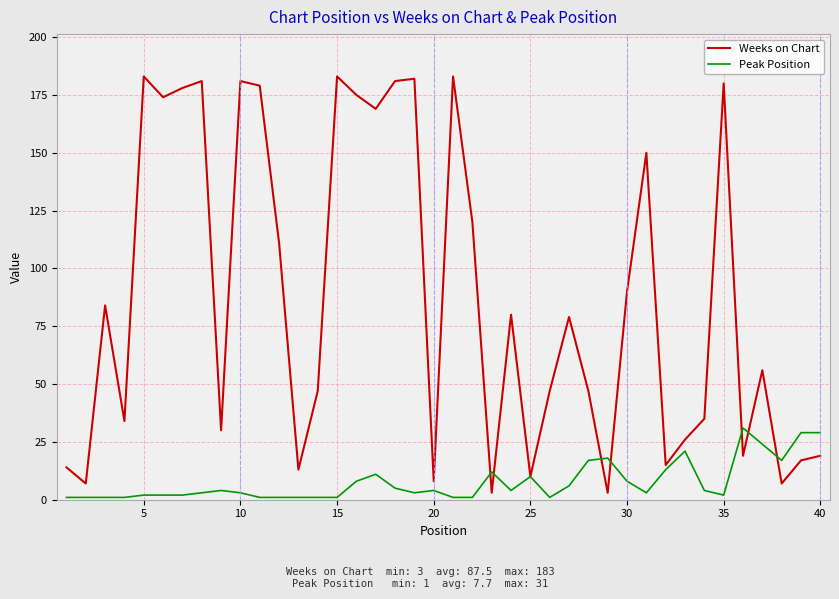

Which series has the widest spread of values?

Weeks on Chart